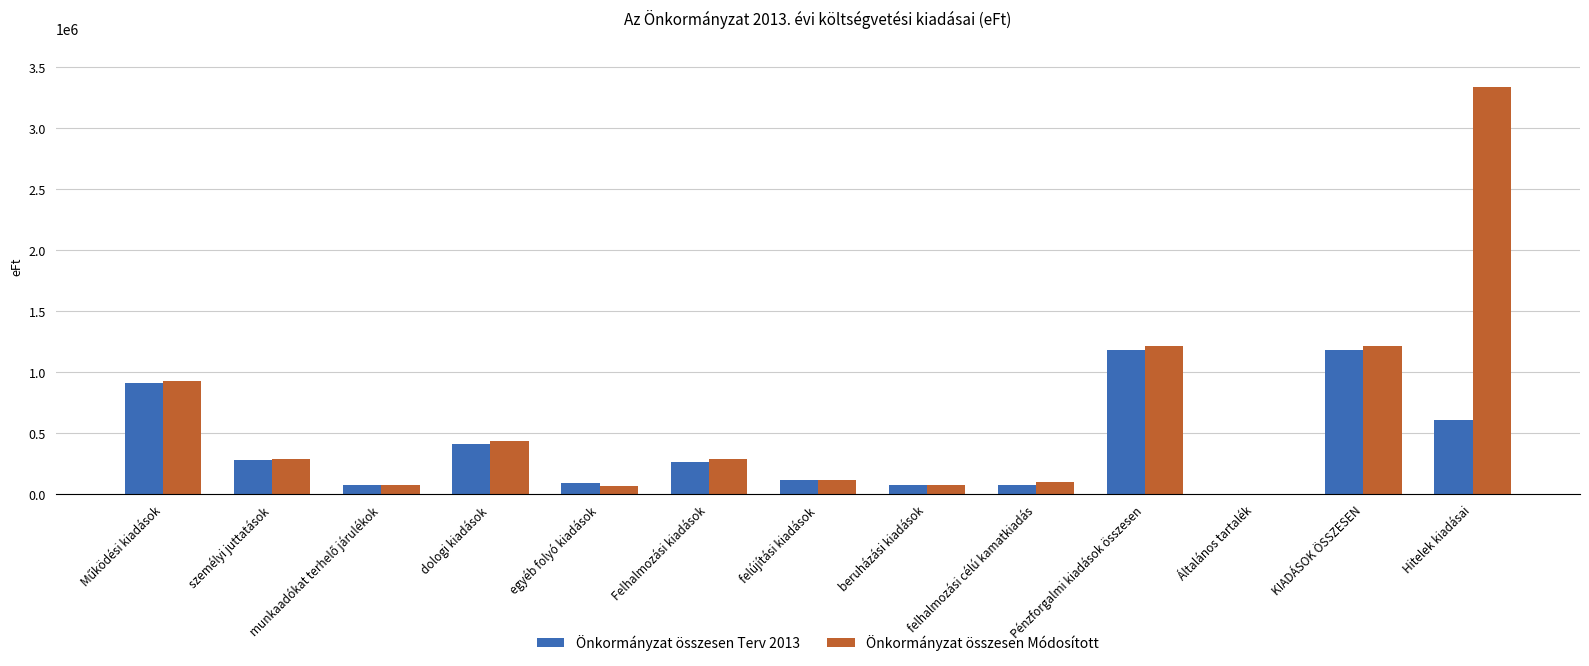

True or false: Önkormányzat összesen Terv 2013 has a value of 690071 at KIADÁSOK ÖSSZESEN.

False